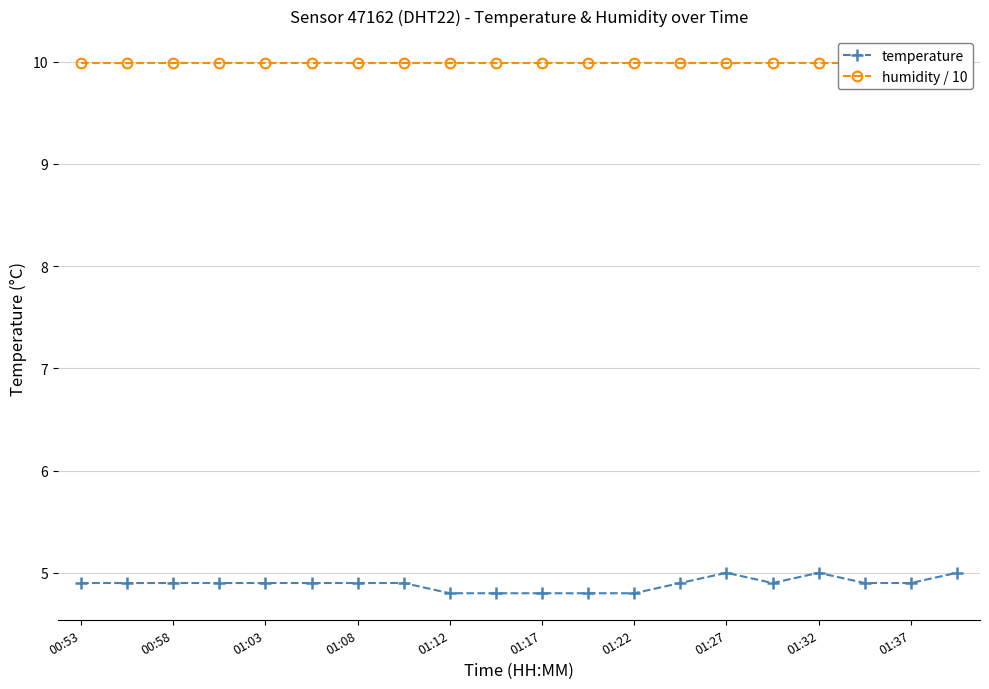

What is the highest value of the temperature series?

5.0